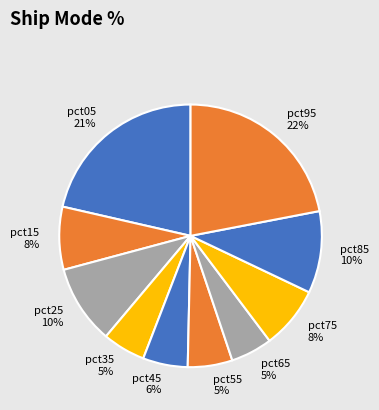

Combined, do pct75 and pct15 account for over 50%?

No